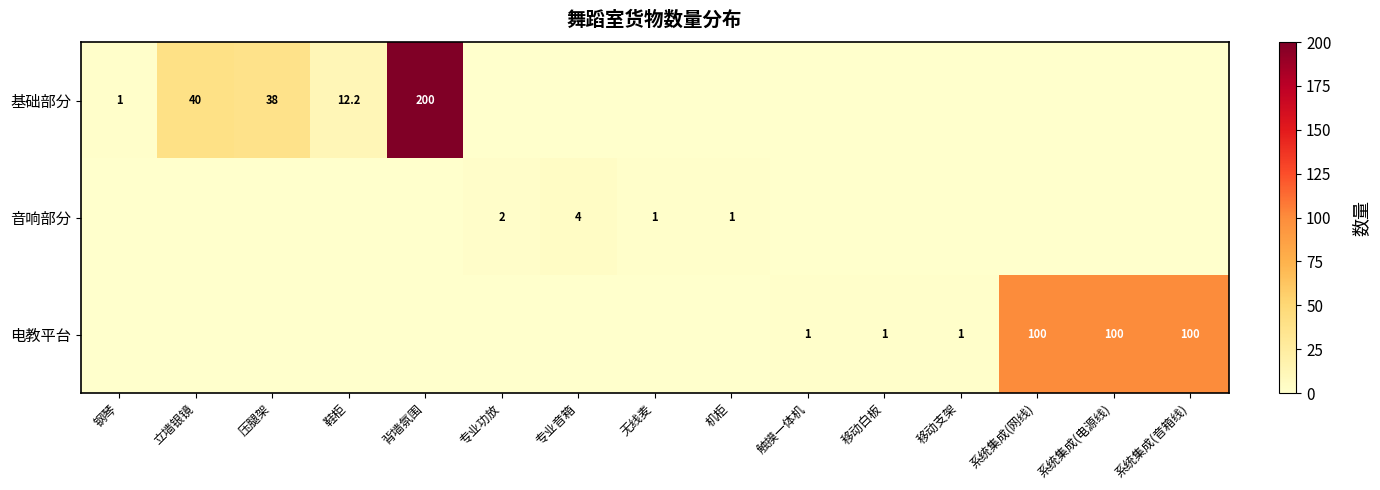

What is the difference between the 基础部分 values at 压腿架 and 背墙氛围?

162.0